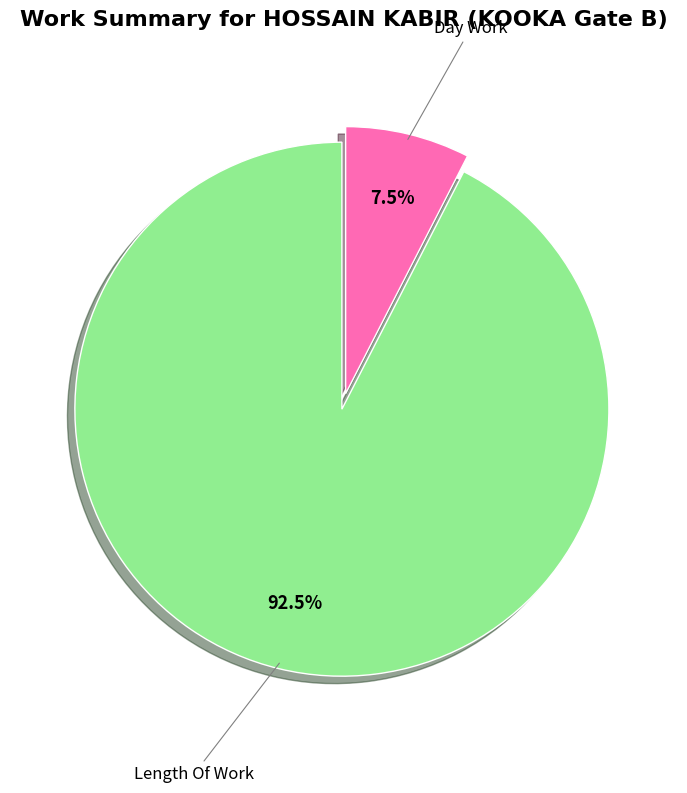

Is there any slice that represents more than half of the pie?

Yes